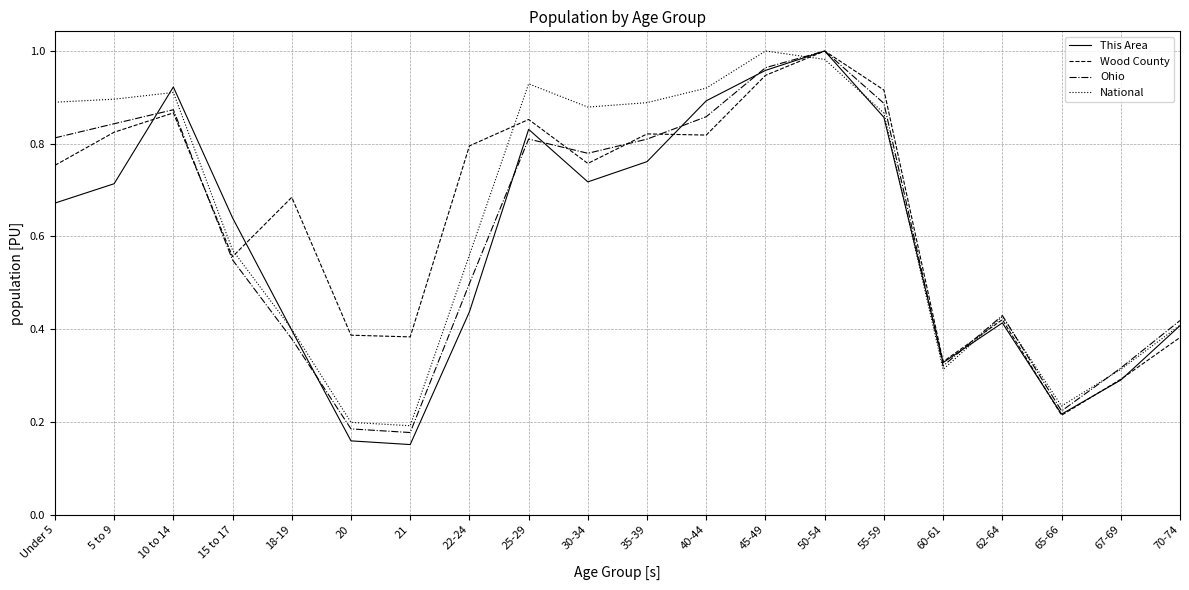

At which label does Ohio reach its peak?

50-54